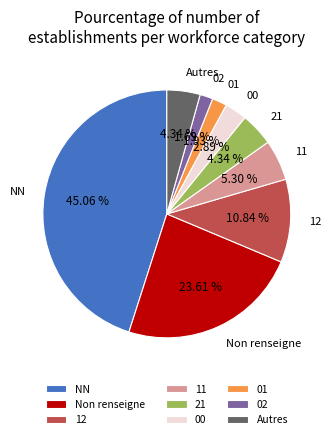

What percentage is NOT represented by 00?

97.1%